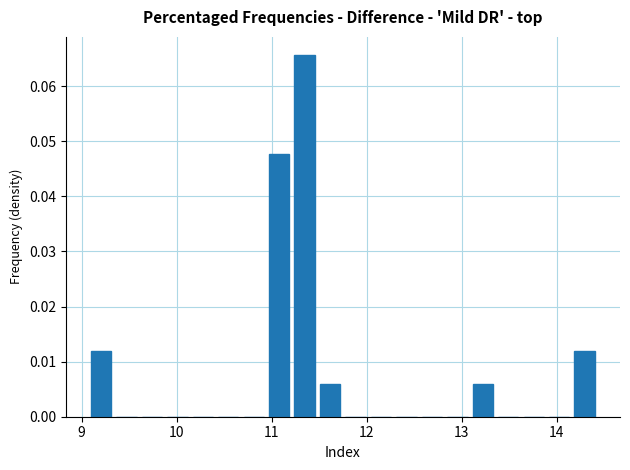

Around what value on the x-axis is the tallest bar? Give the approximate position of its centre, as read against the axis.

11.3